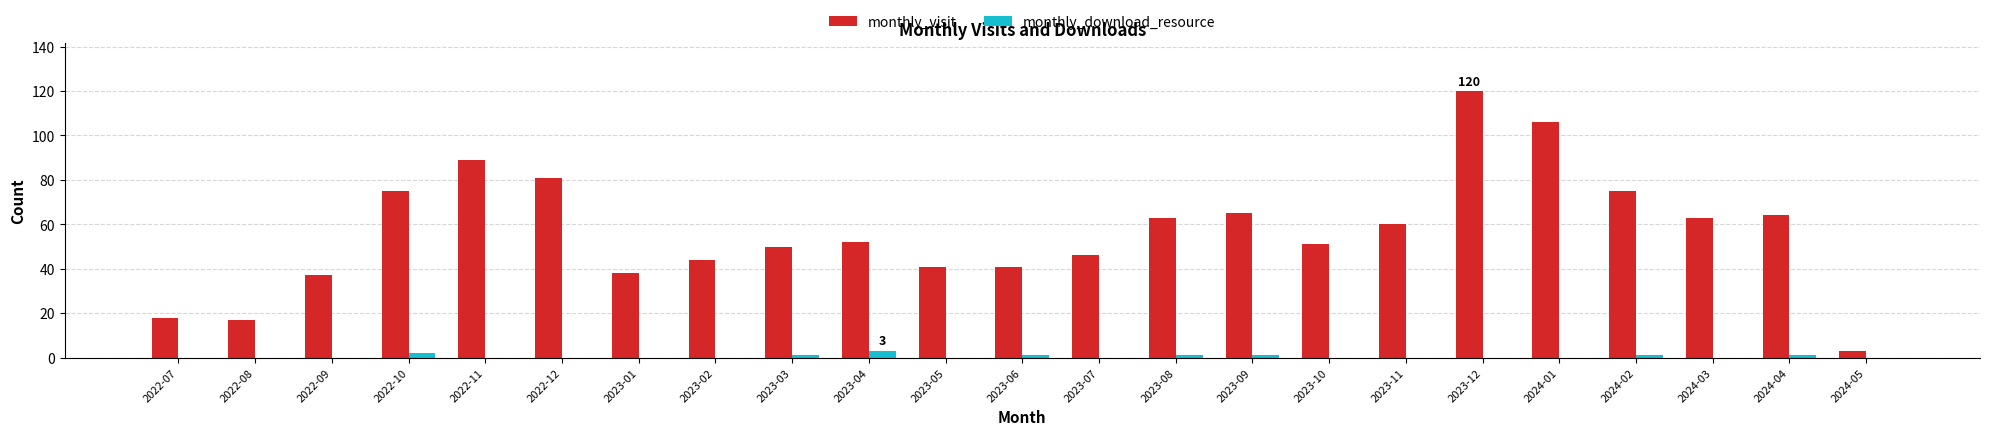

Are the bars horizontal?

No